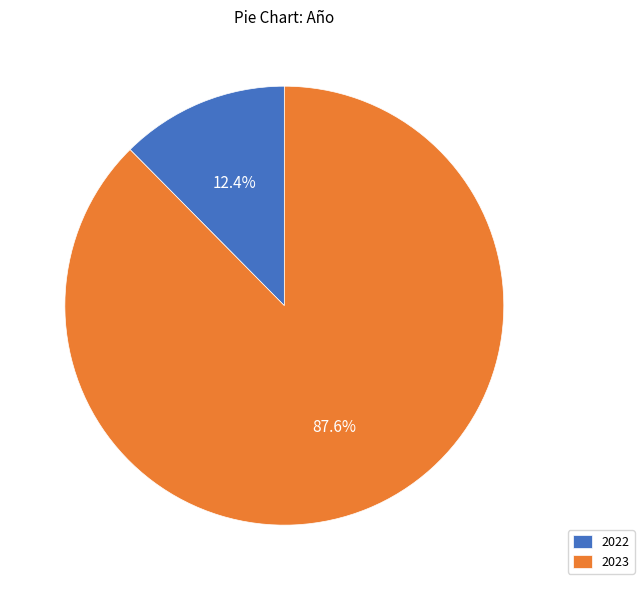

To the nearest percent, what portion does 2023 represent?

88%